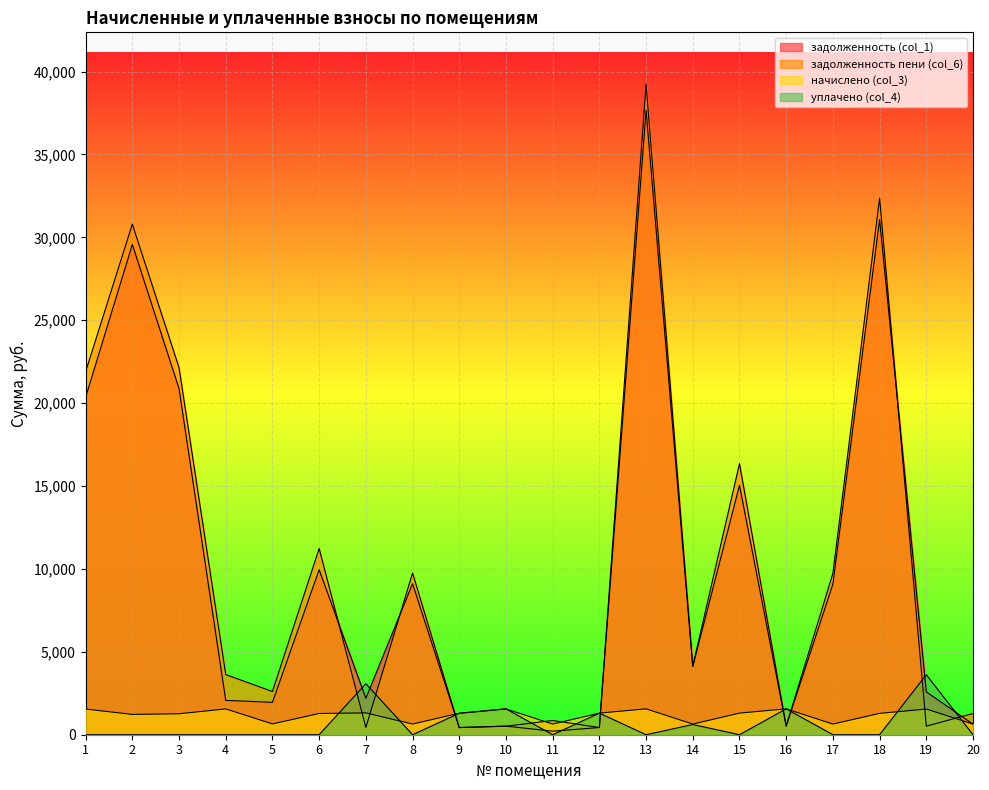

List the series in order of their peak value, highest first.

задолженность пени (col_6), задолженность (col_1), уплачено (col_4), начислено (col_3)